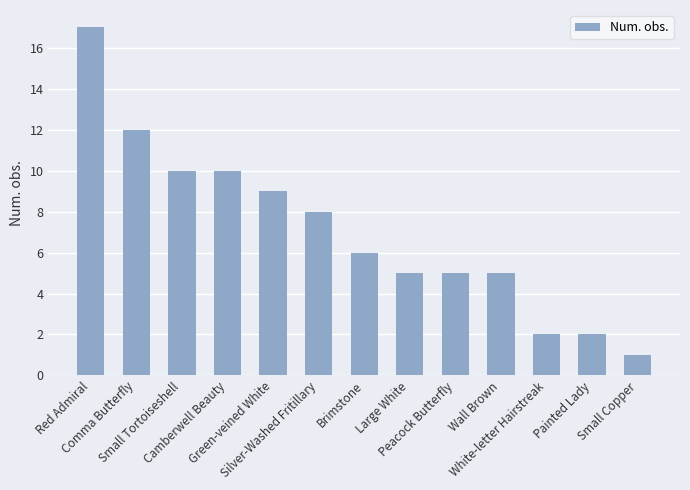

Approximately how many times larger is the value at White-letter Hairstreak compared to Small Tortoiseshell?

0.2